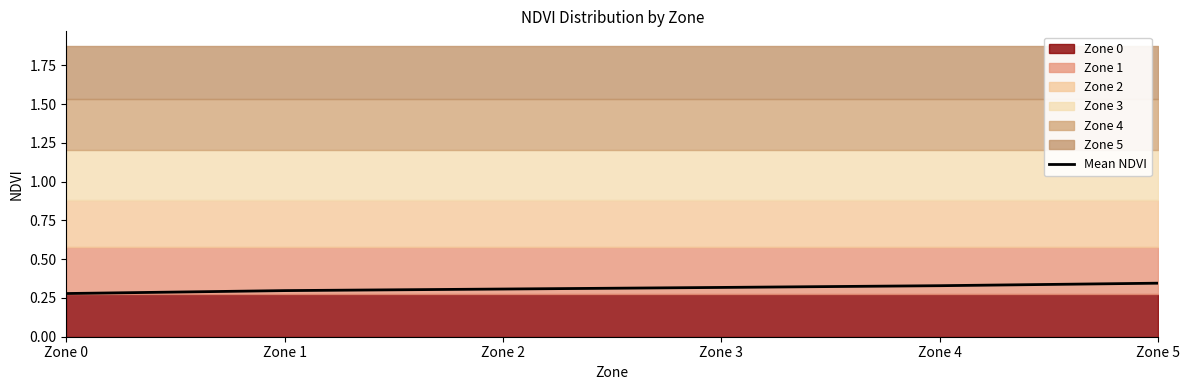

Reading right to left, transcribe all the data shown in this chart.

Zone 5=0.3	Zone 4=0.3	Zone 3=0.3	Zone 2=0.3	Zone 1=0.3	Zone 0=0.3